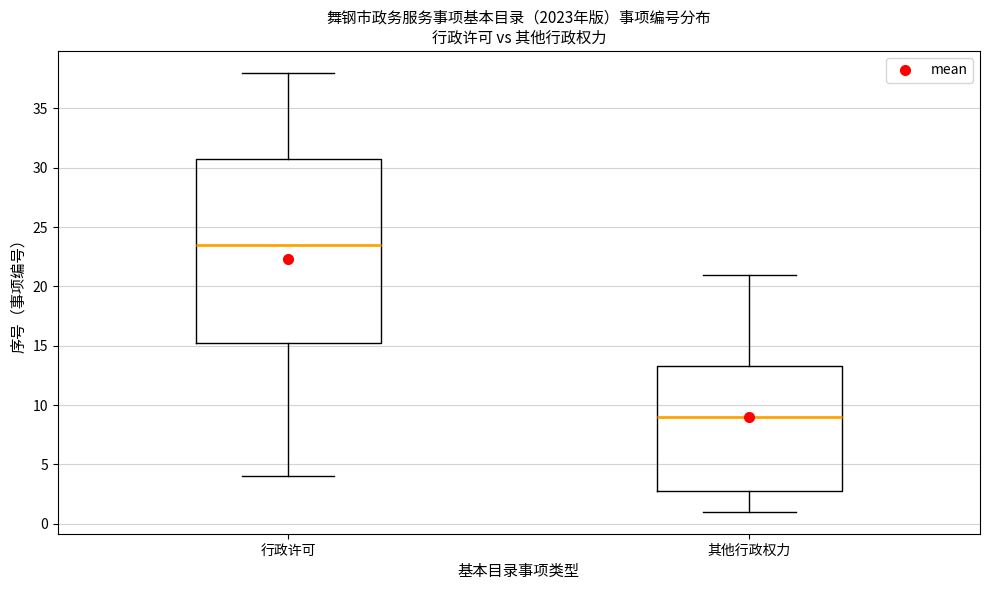

Comparing the boxes themselves (not the whiskers), which one is the tallest?

行政许可